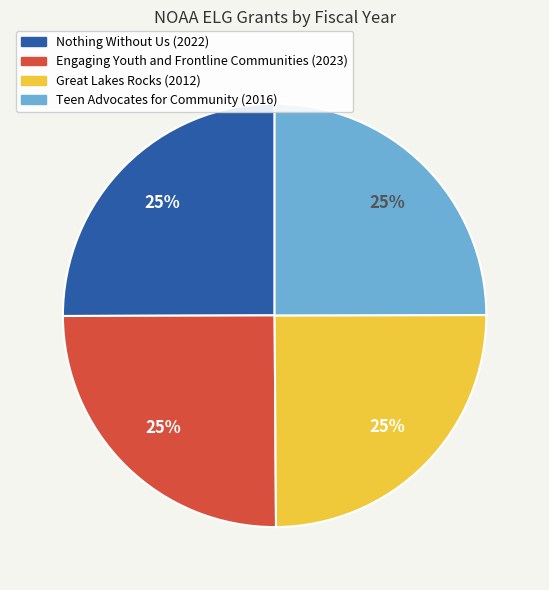

Is it true that Engaging Youth and Frontline Communities (2023) is 38% of the pie?

False